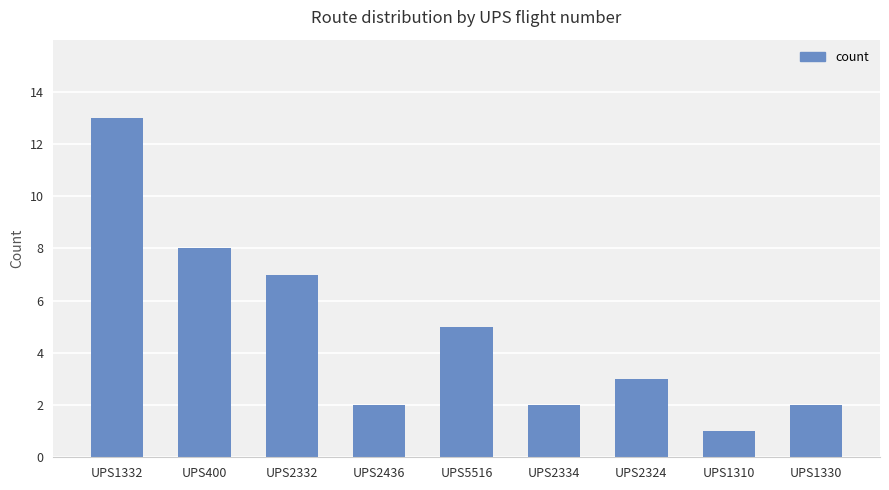

Reading right to left, what are all the values shown in this chart?

2	1	3	2	5	2	7	8	13